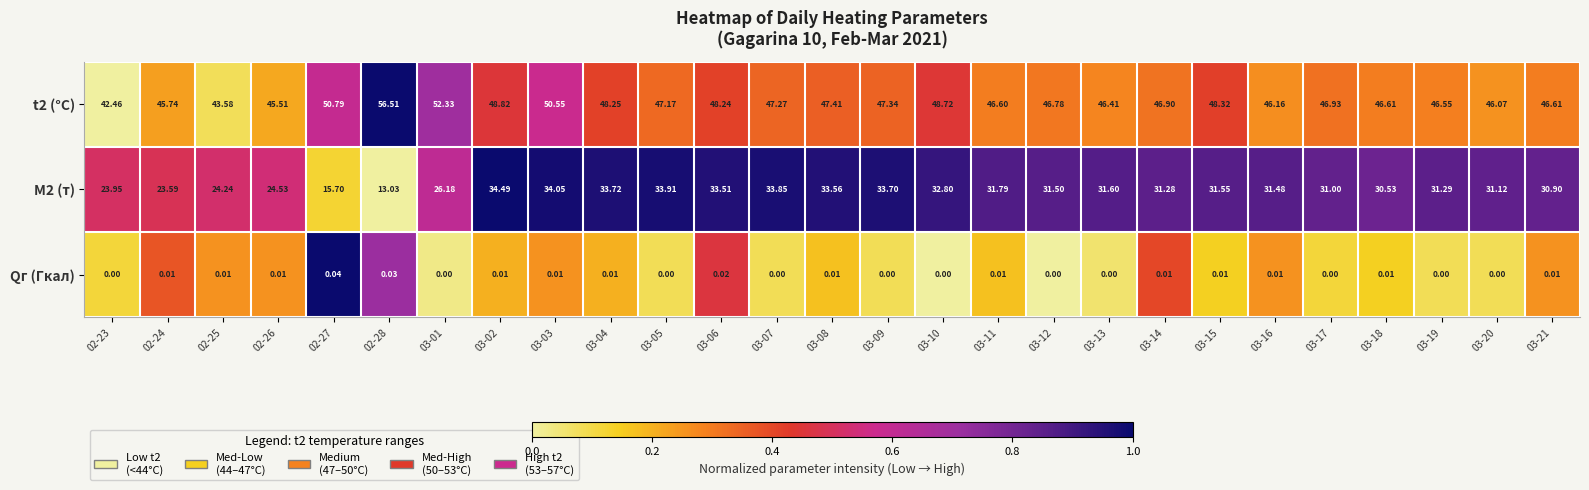

Is the value of M2 (т) at 03-19 greater than the value of t2 (°C) at 03-14?

No